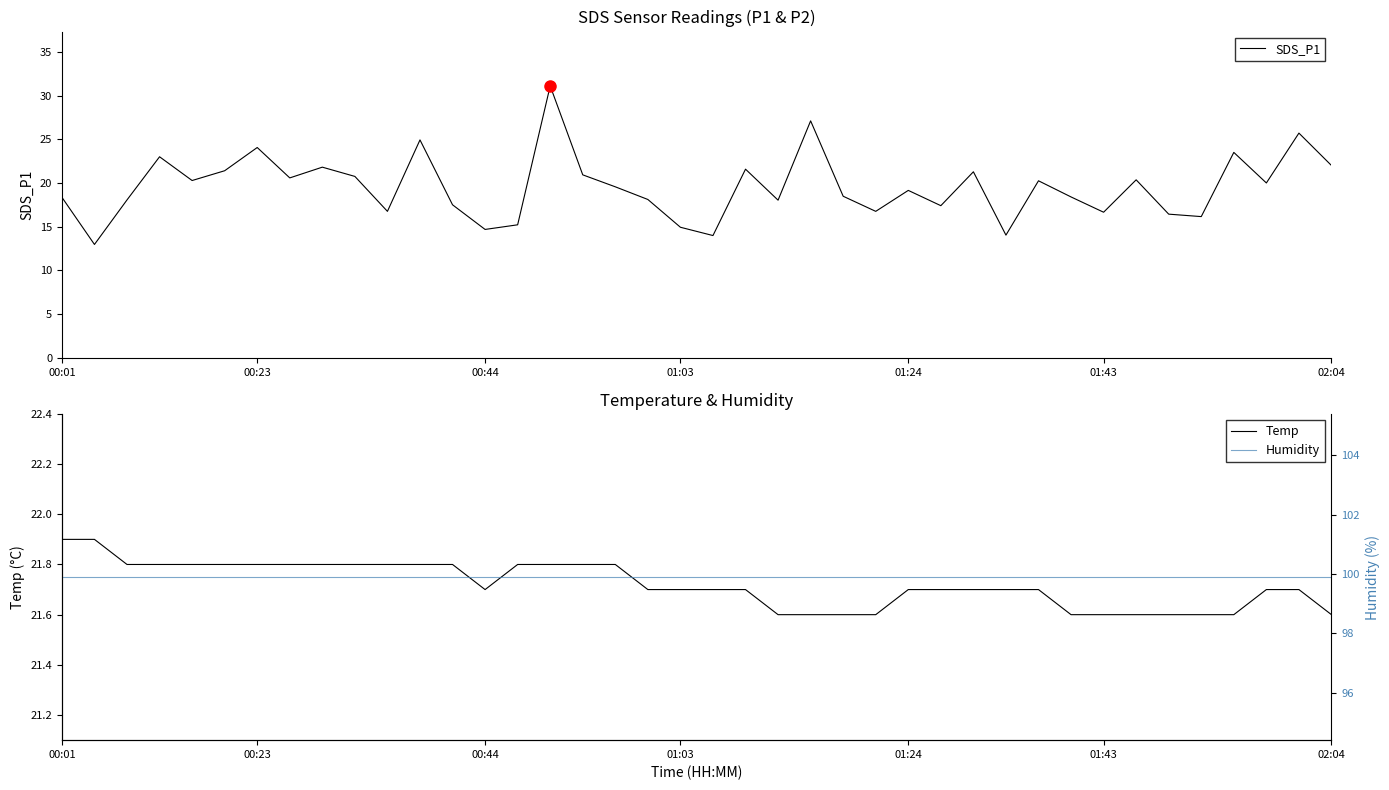

True or false: SDS_P1 and Humidity intersect in this chart.

False